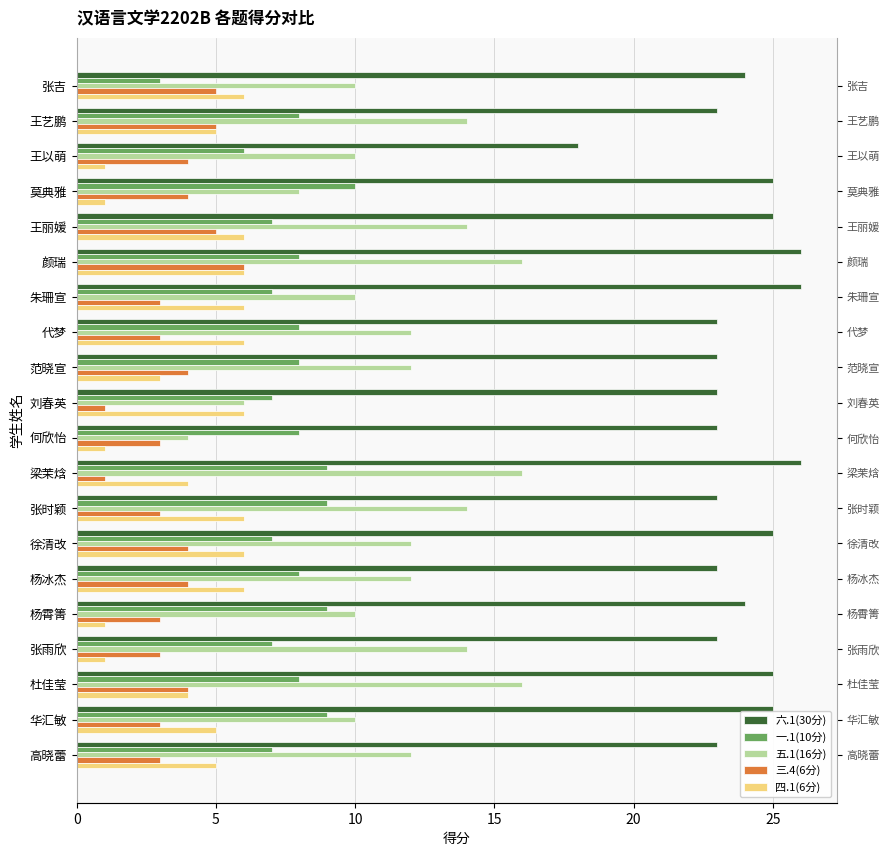

Is it true that 四.1(6分) equals 2 at 何欣怡?

False